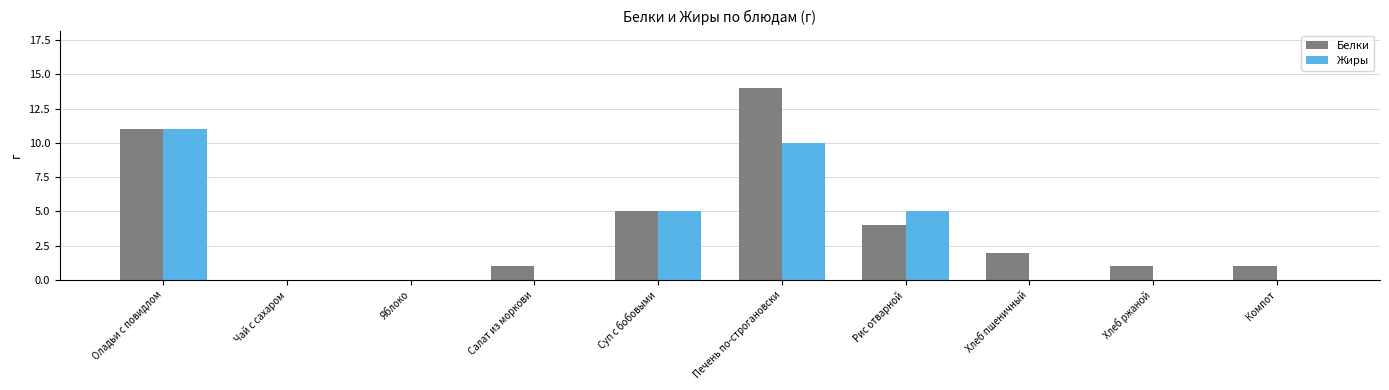

Count the number of categories in the chart.

10